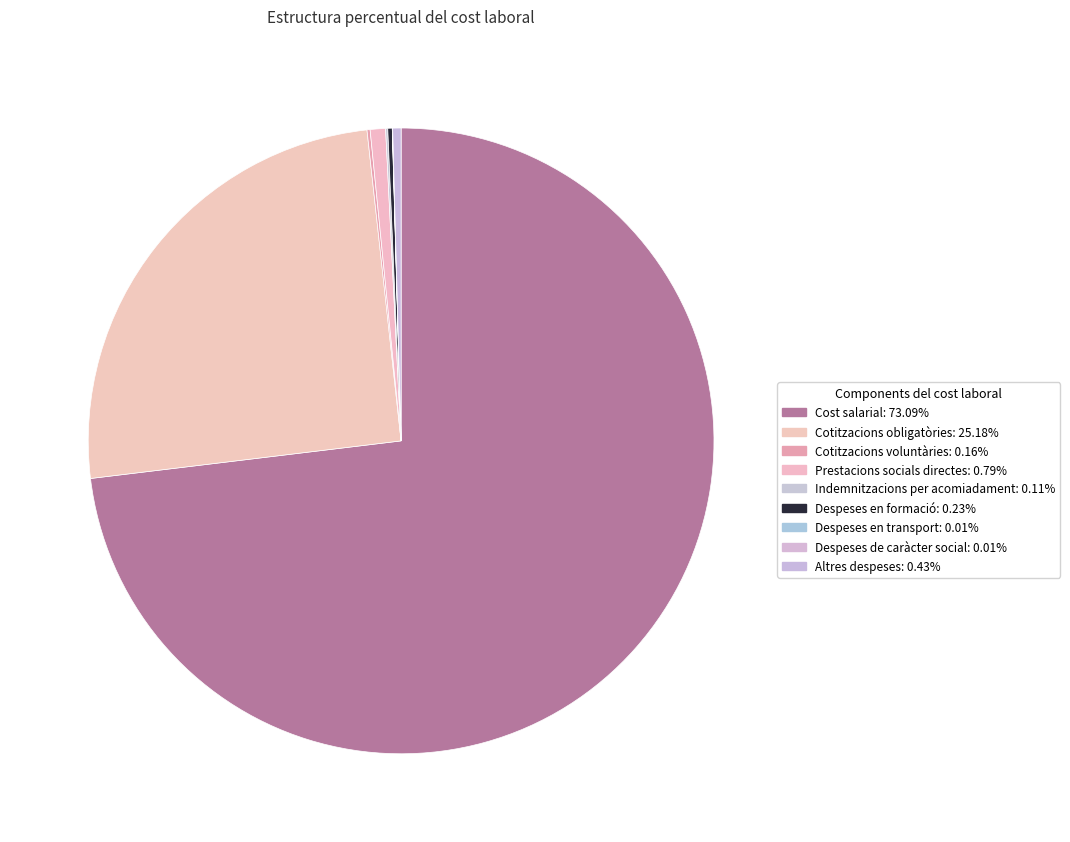

What percentage do Prestacions socials directes and Indemnitzacions per acomiadament together represent?

0.9%